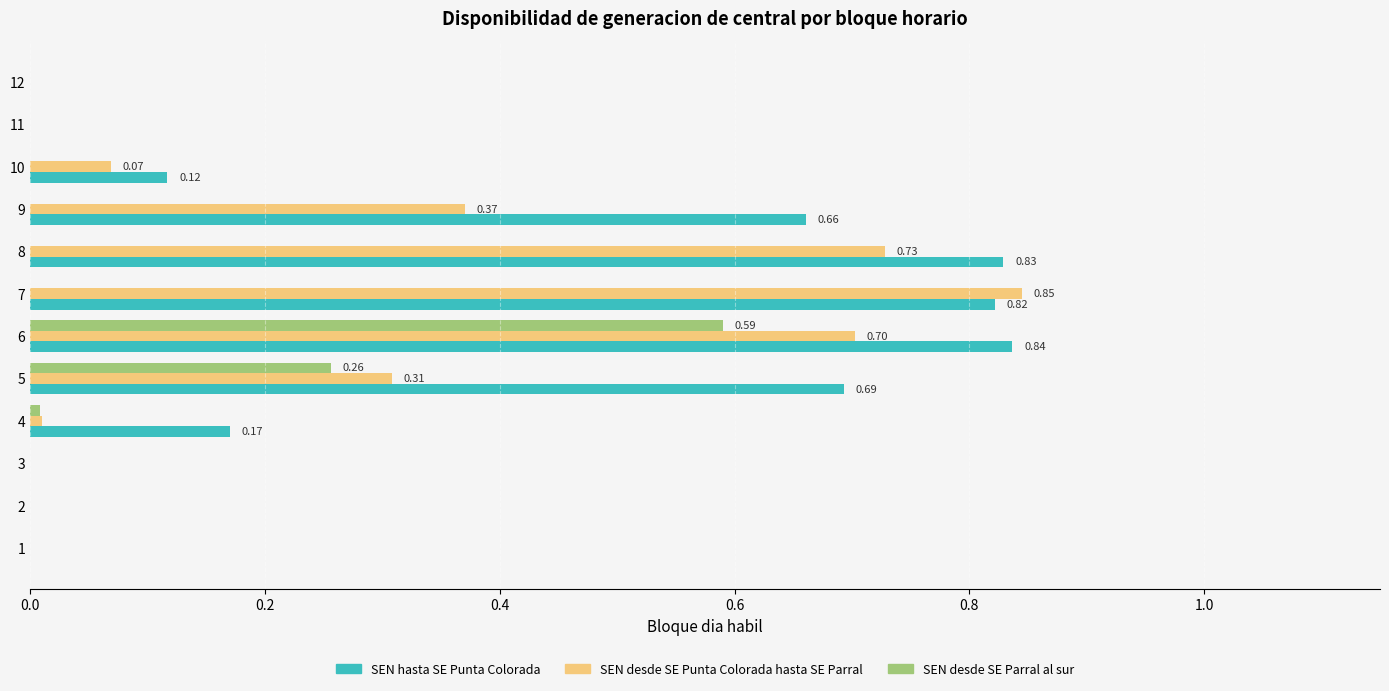

Which series has the largest total across all categories?

SEN hasta SE Punta Colorada